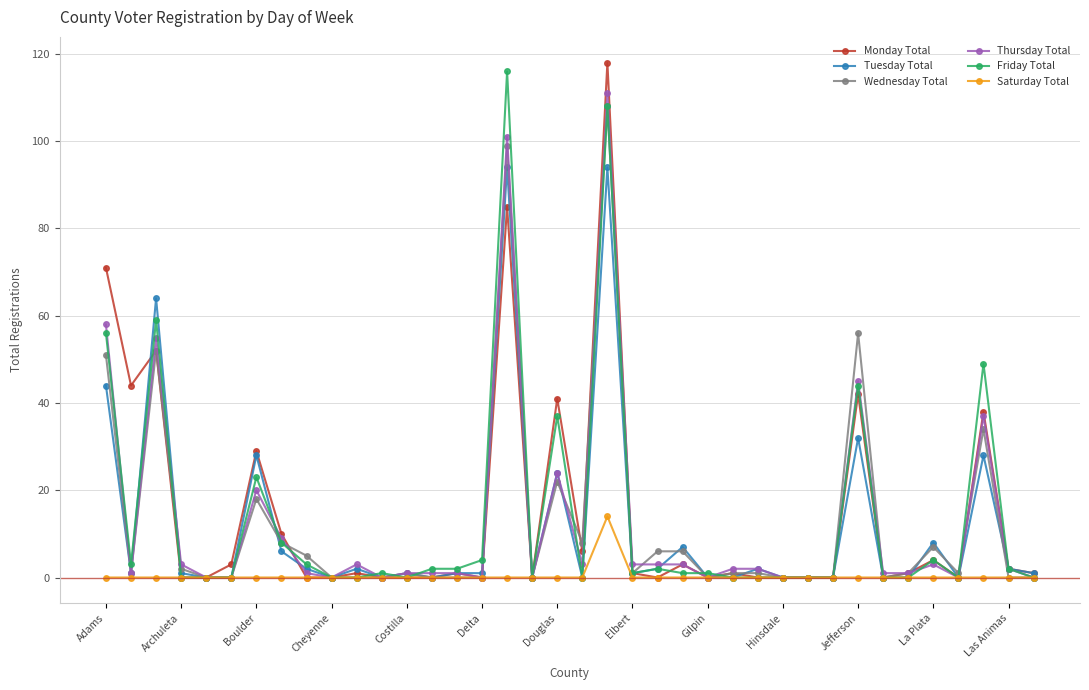

True or false: Friday Total has more than 0 interior local peaks.

True